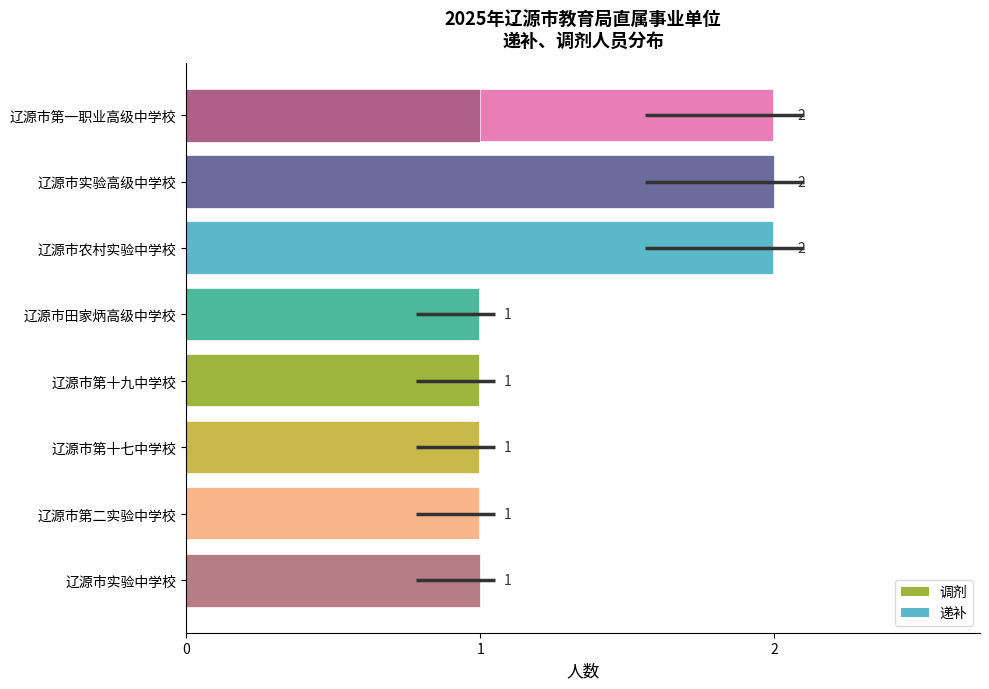

What is the ratio of the value at 辽源市田家炳高级中学校 to the value at 辽源市第十七中学校?

1.0